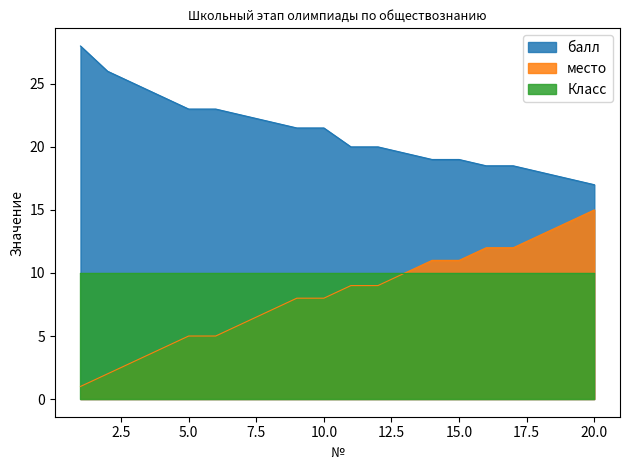

What is the sum of the балл values at 6 and 5?

46.0